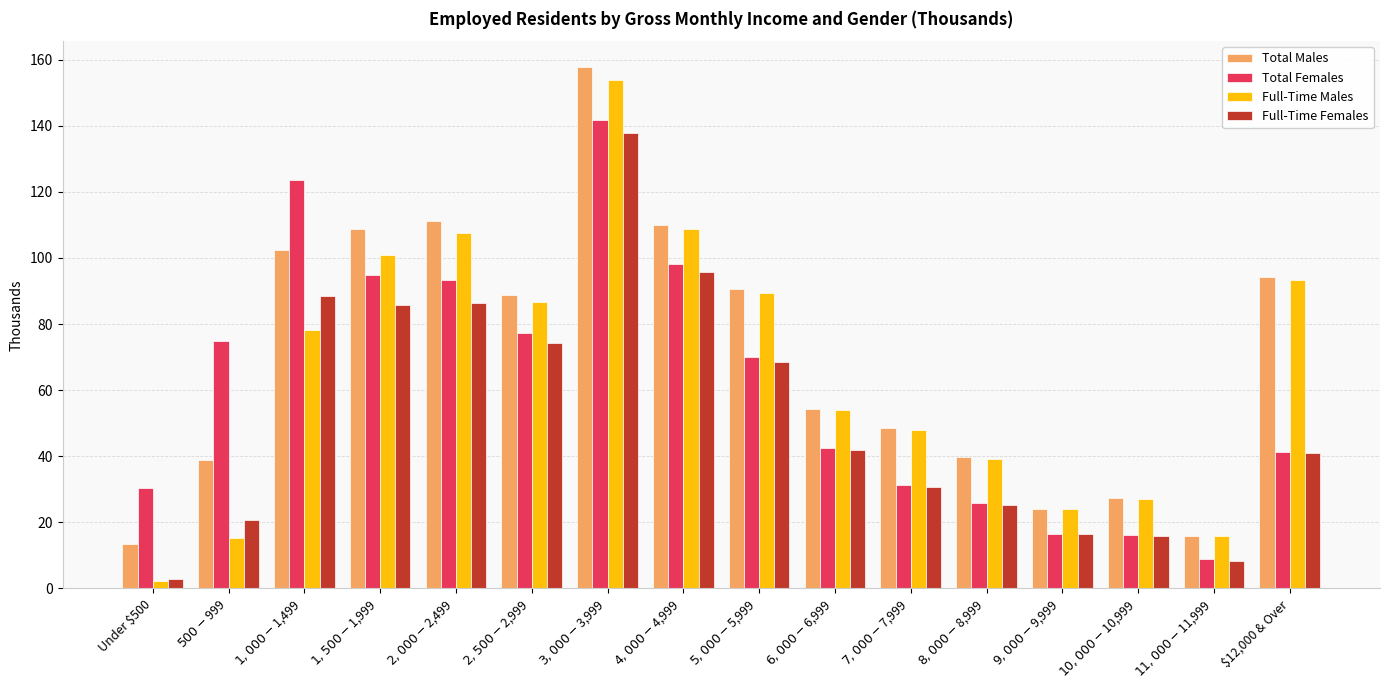

Which series has the widest spread of values?

Full-Time Males